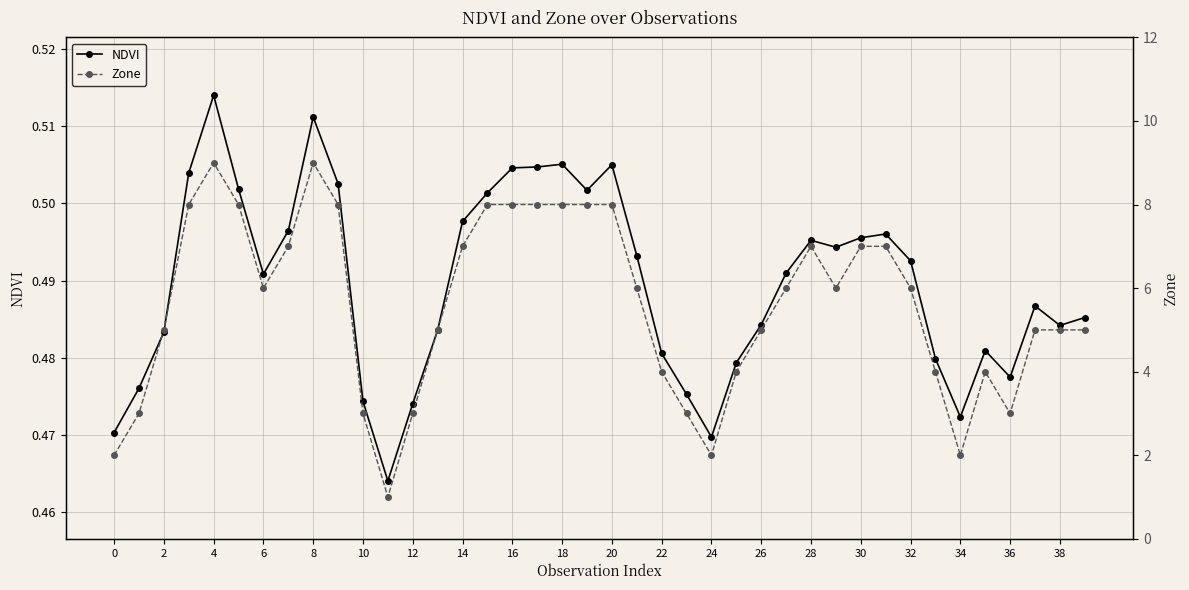

How many NDVI values are between 0 and 1?

40